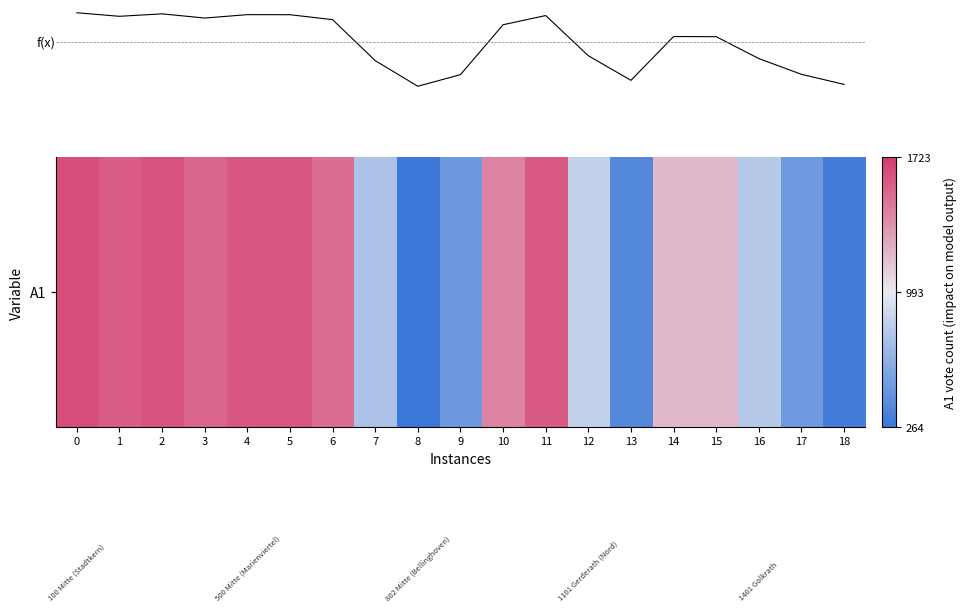

Which category has the lowest value across all series?

8